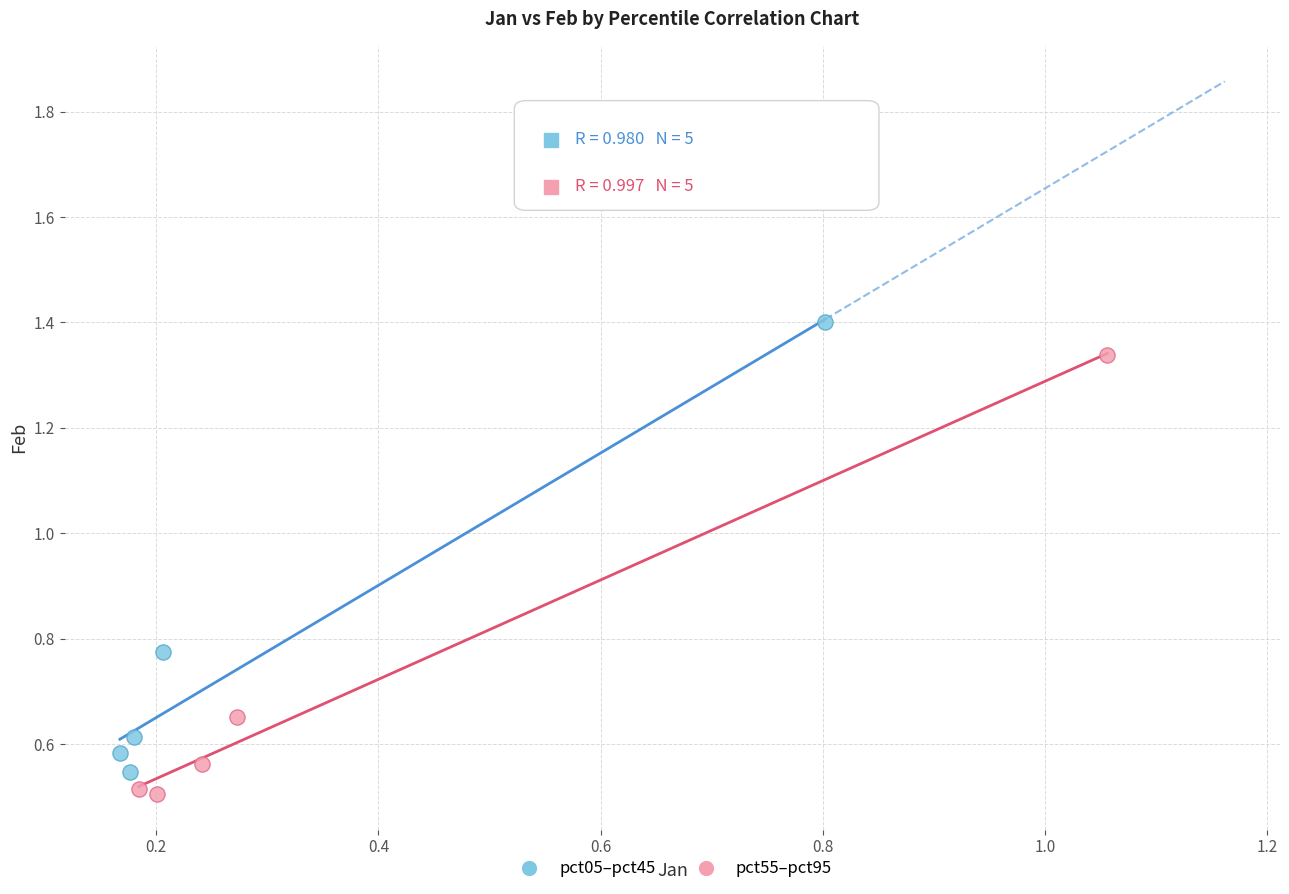

What are all the series names shown in the legend?

pct05–pct45, pct55–pct95